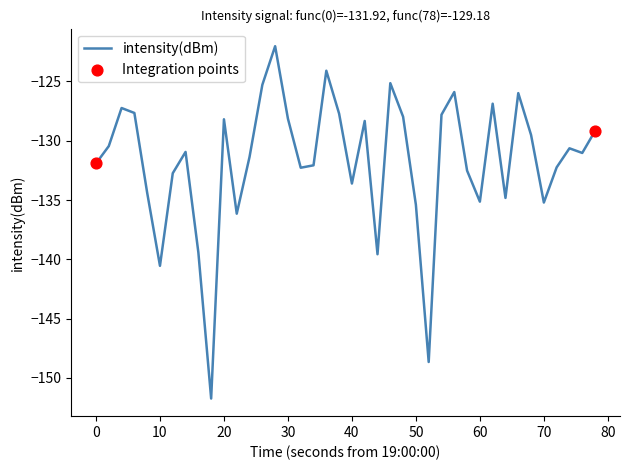

What is the difference between the maximum and minimum values?

29.7